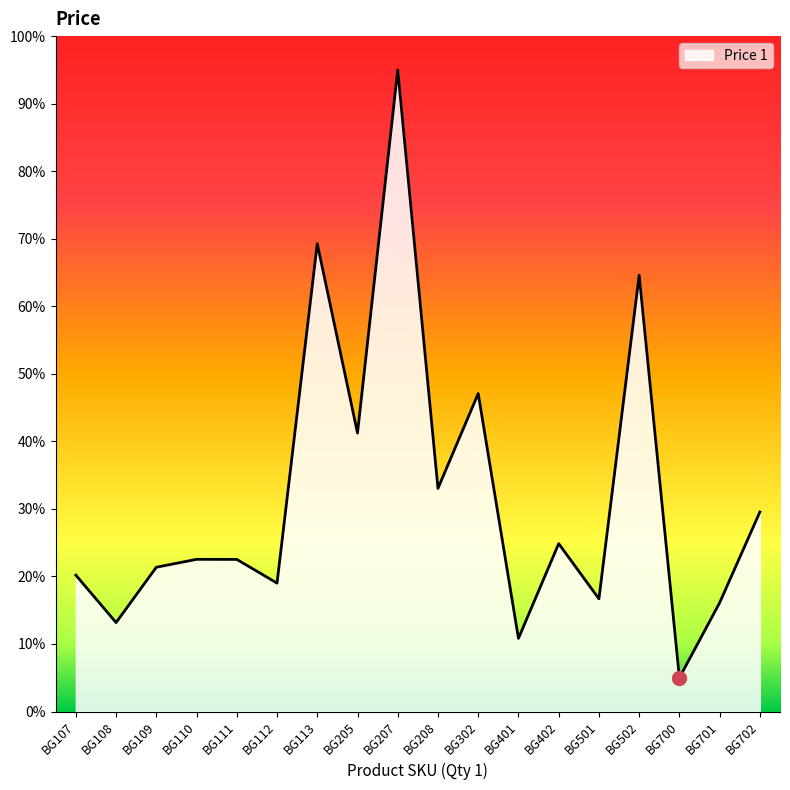

At which label is the value closest to 50?

BG302